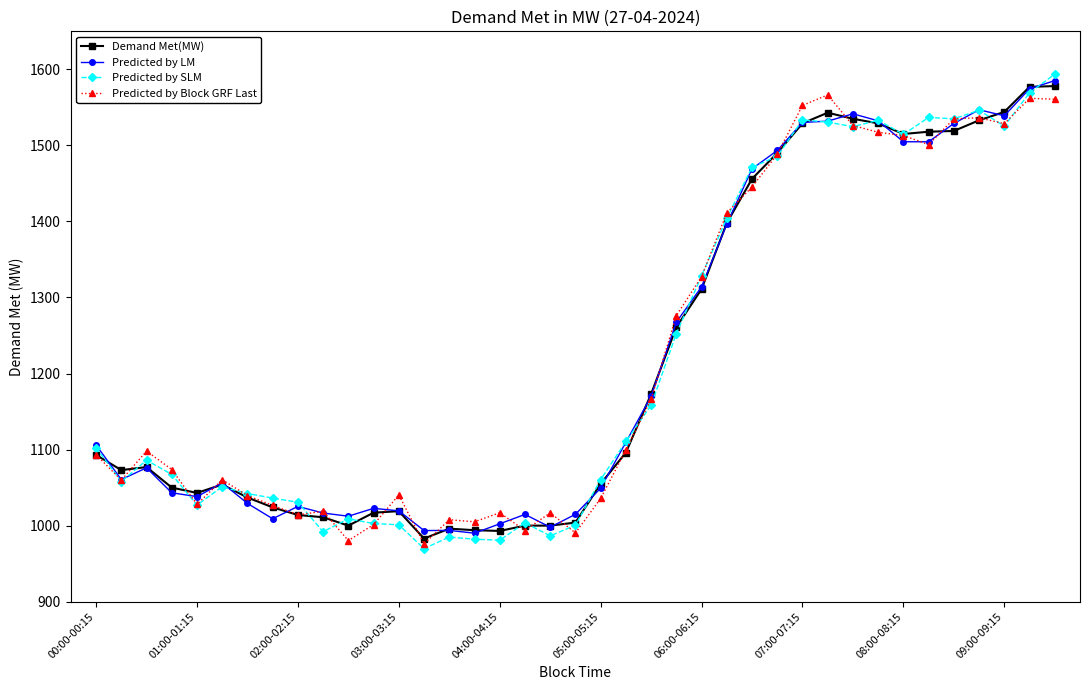

What is the difference between the maximum and second lowest values in the Demand Met(MW) series?

585.0